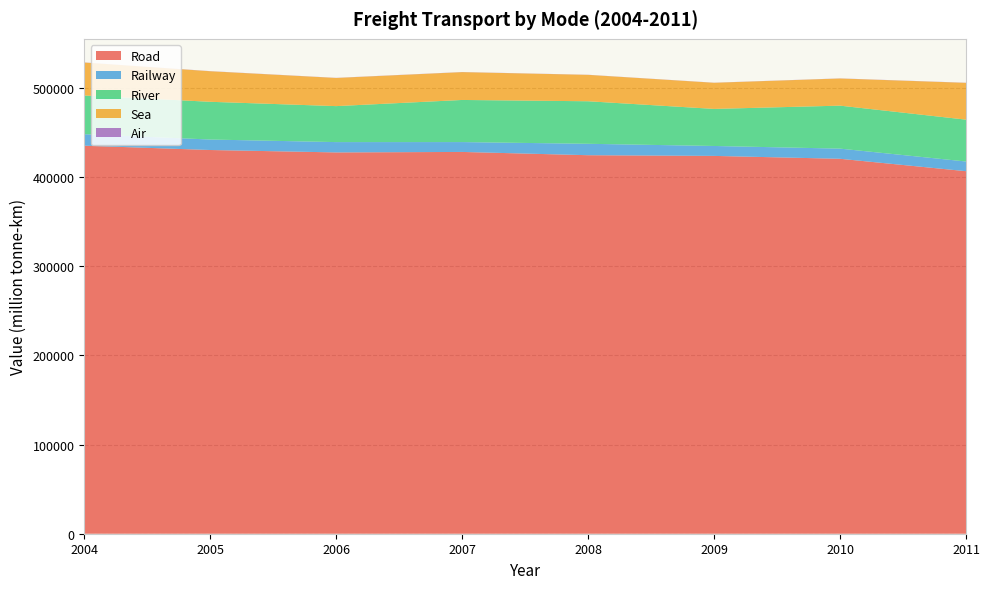

Reading left to right, list all the values displayed in this chart.

Road: 435147.0	430289.0	427581.0	428123.0	424456.0	423678.0	420446.0	406536.0
Railway: 12883.0	11760.0	11579.0	11055.0	12807.1	11133.0	11399.0	10864.0
River: 43389.0	42306.0	40340.0	47229.5	47686.9	41561.1	48184.8	46932.2
Sea: 36974.8	34253.5	31573.7	31216.5	29614.9	29311.4	30457.2	41272.8
Air: 126.3	130.0	131.7	121.9	112.7	104.2	121.6	133.7